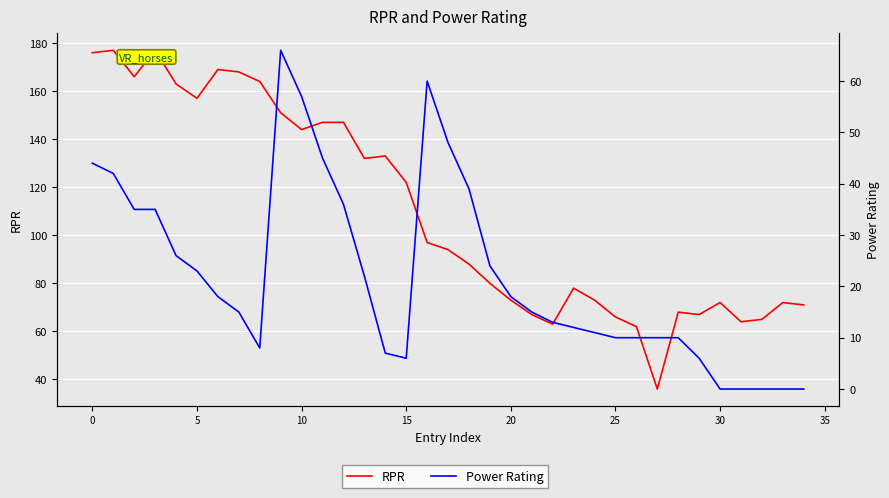

At which label does RPR reach its minimum?

27